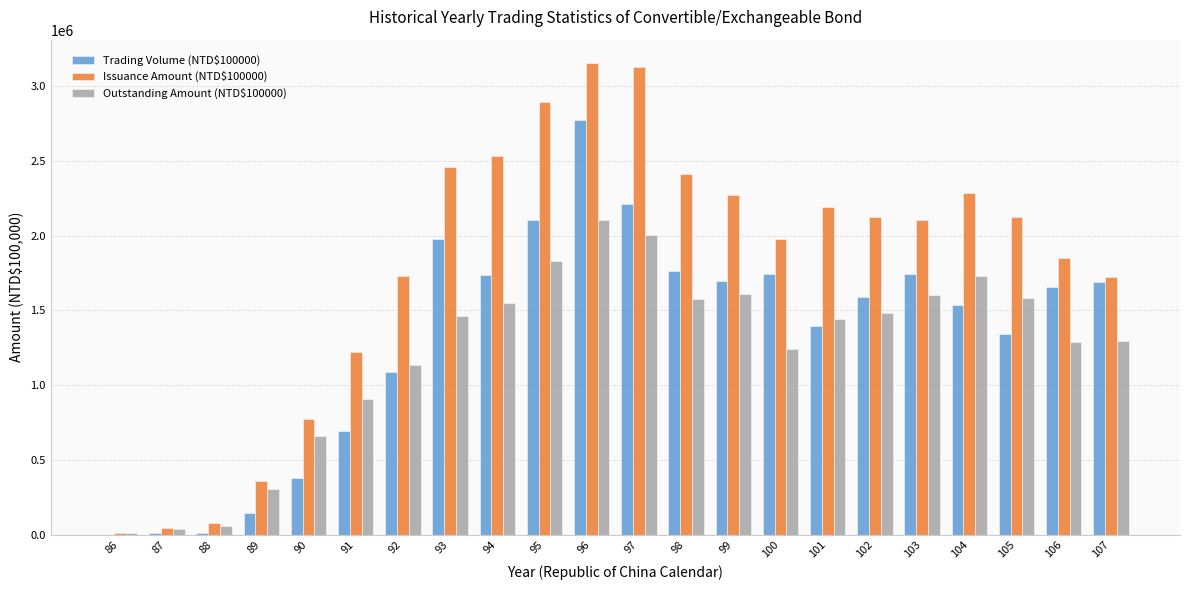

Which series has the largest total across all categories?

Issuance Amount (NTD$100000)